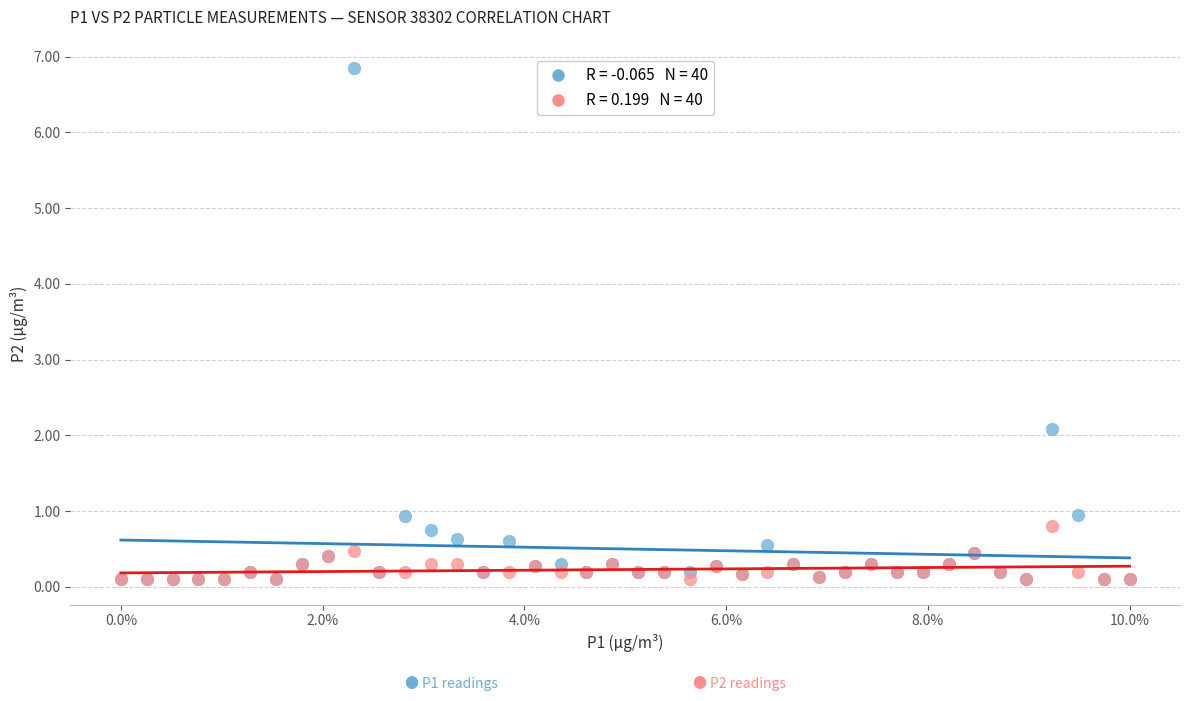

Across all series, what Y value is closest to 3?

2.1